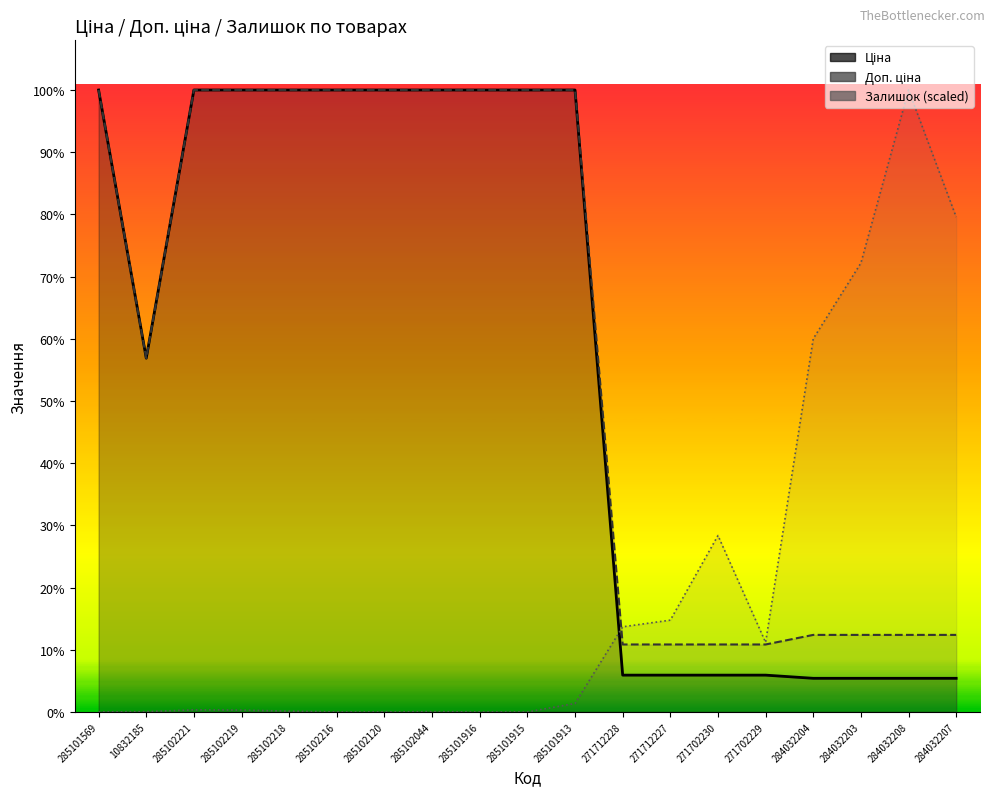

What position from the left is 271712228?

12